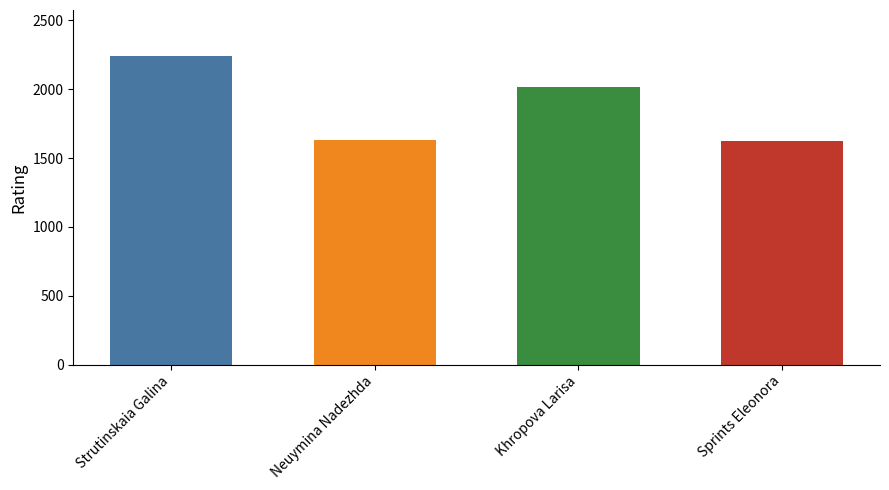

What is the maximum value shown in the chart?

2239